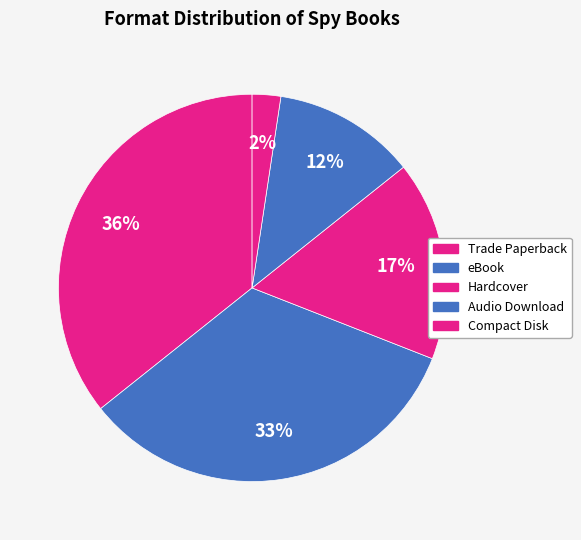

What is the largest slice in the pie chart?

Trade Paperback